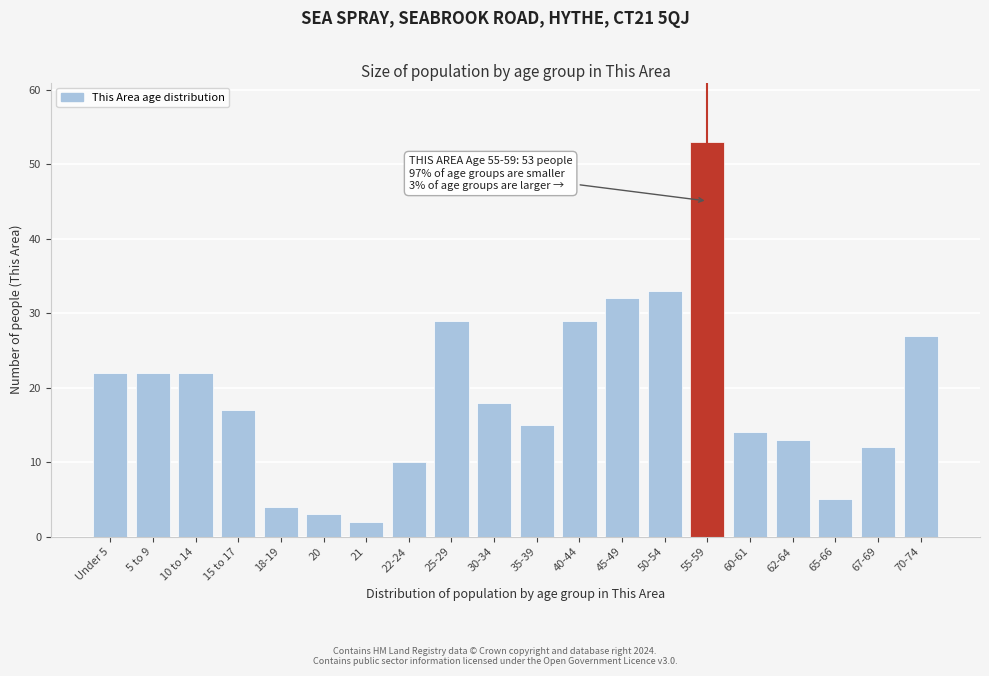

Reading left to right, what are all the values shown in this chart?

Under 5=22	5 to 9=22	10 to 14=22	15 to 17=17	18-19=4	20=3	21=2	22-24=10	25-29=29	30-34=18	35-39=15	40-44=29	45-49=32	50-54=33	55-59=53	60-61=14	62-64=13	65-66=5	67-69=12	70-74=27